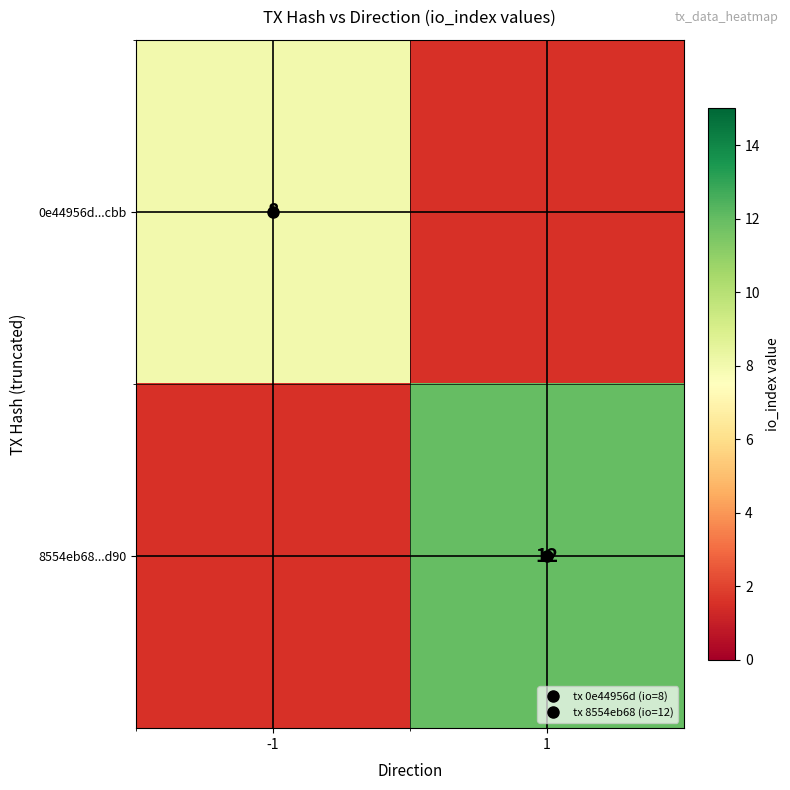

True or false: 8554eb68...d90 has a value of 12.0 at 1.

True